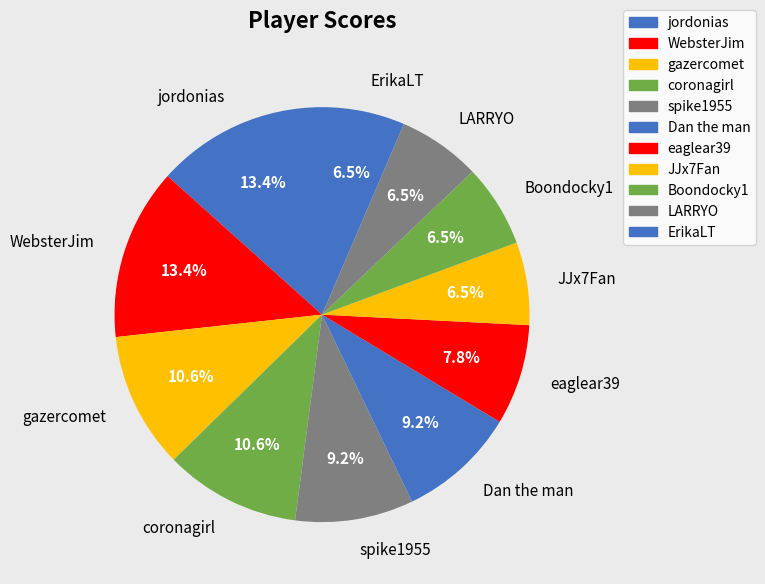

What is the ratio of the value at ErikaLT to the value at jordonias?

0.5